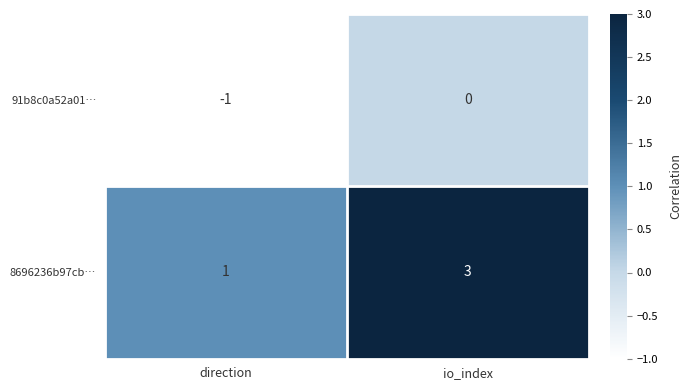

Which category has the lowest value in the 91b8c0a52a01… series?

direction